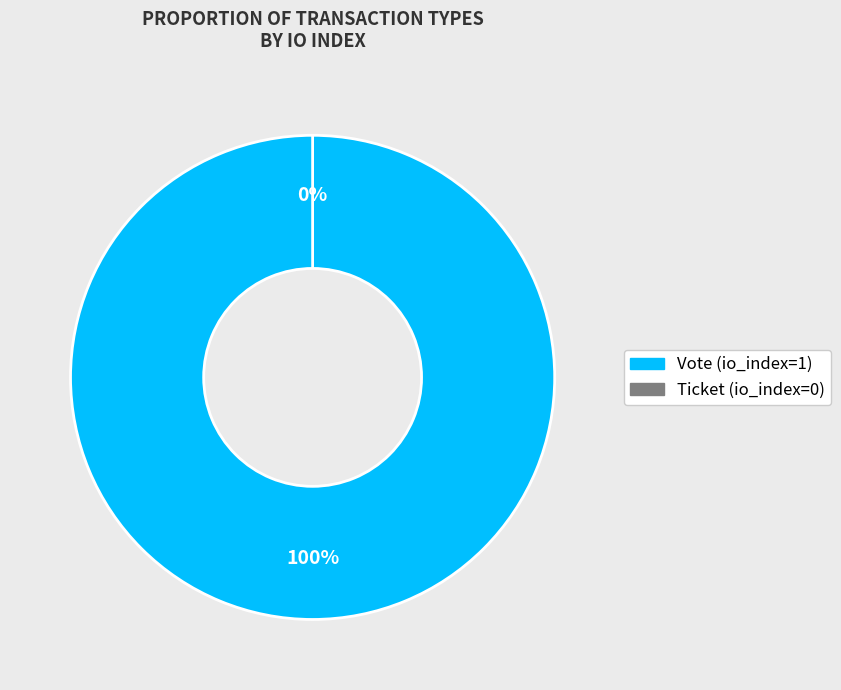

What percentage is the Vote (io_index=1) slice, to the nearest percent?

100%